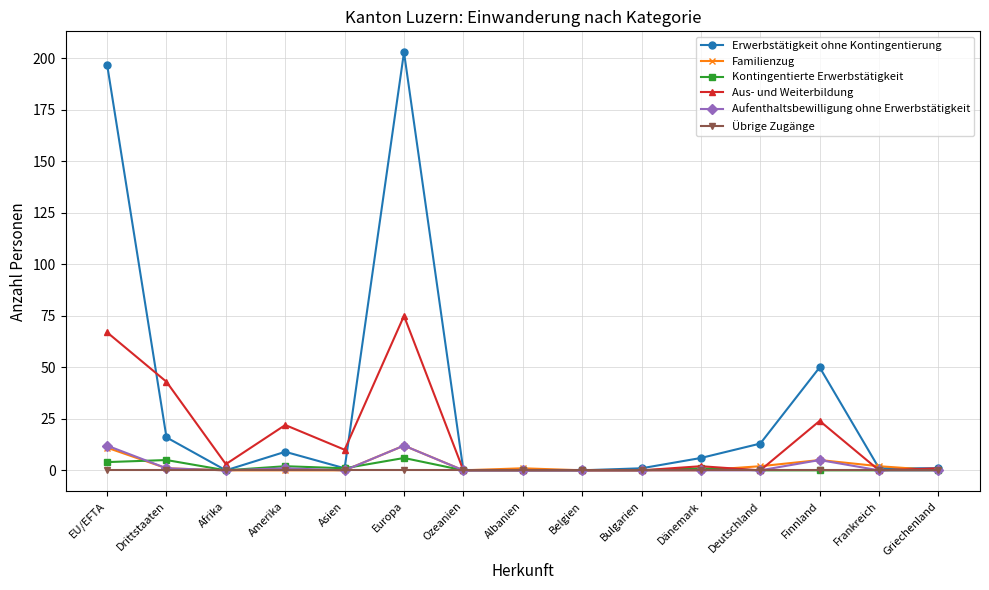

Reading left to right, extract all data points from this chart.

Erwerbstätigkeit ohne Kontingentierung: EU/EFTA=197	Drittstaaten=16	Afrika=0	Amerika=9	Asien=1	Europa=203	Ozeanien=0	Albanien=0	Belgien=0	Bulgarien=1	Dänemark=6	Deutschland=13	Finnland=50	Frankreich=1	Griechenland=1
Familienzug: EU/EFTA=11	Drittstaaten=1	Afrika=0	Amerika=0	Asien=0	Europa=12	Ozeanien=0	Albanien=1	Belgien=0	Bulgarien=0	Dänemark=0	Deutschland=2	Finnland=5	Frankreich=2	Griechenland=0
Kontingentierte Erwerbstätigkeit: EU/EFTA=4	Drittstaaten=5	Afrika=0	Amerika=2	Asien=1	Europa=6	Ozeanien=0	Albanien=0	Belgien=0	Bulgarien=0	Dänemark=1	Deutschland=0	Finnland=0	Frankreich=0	Griechenland=0
Aus- und Weiterbildung: EU/EFTA=67	Drittstaaten=43	Afrika=3	Amerika=22	Asien=10	Europa=75	Ozeanien=0	Albanien=0	Belgien=0	Bulgarien=0	Dänemark=2	Deutschland=0	Finnland=24	Frankreich=0	Griechenland=1
Aufenthaltsbewilligung ohne Erwerbstätigkeit: EU/EFTA=12	Drittstaaten=1	Afrika=0	Amerika=1	Asien=0	Europa=12	Ozeanien=0	Albanien=0	Belgien=0	Bulgarien=0	Dänemark=0	Deutschland=0	Finnland=5	Frankreich=0	Griechenland=0
Übrige Zugänge: EU/EFTA=0	Drittstaaten=0	Afrika=0	Amerika=0	Asien=0	Europa=0	Ozeanien=0	Albanien=0	Belgien=0	Bulgarien=0	Dänemark=0	Deutschland=0	Finnland=0	Frankreich=0	Griechenland=0